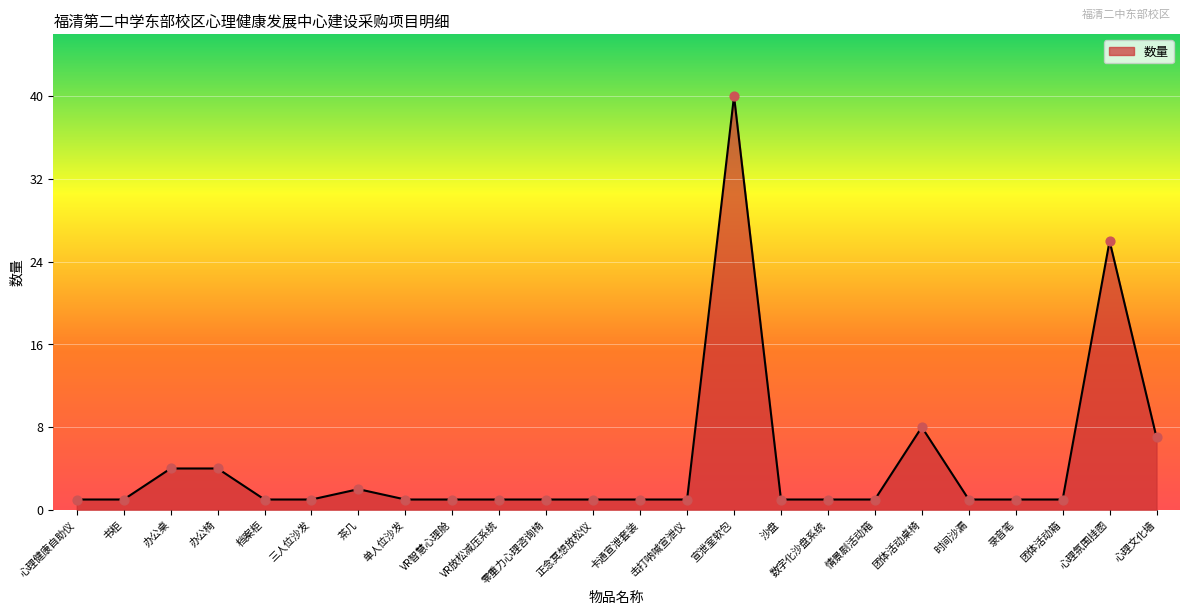

What is the change in value from 档案柜 to 心理文化墙?

+6